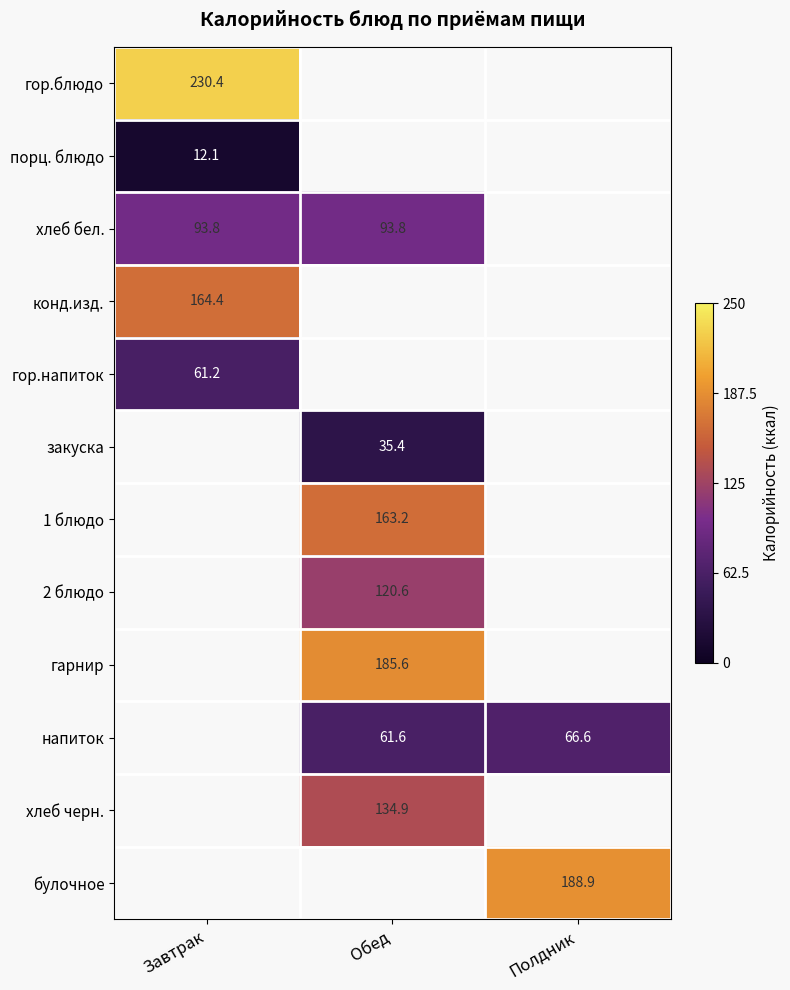

How many positive values does the гор.блюдо series have?

1